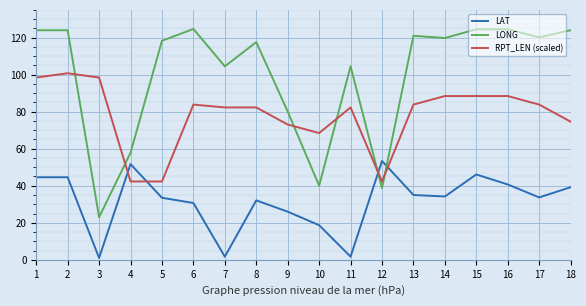

Count the number of categories in the chart.

18